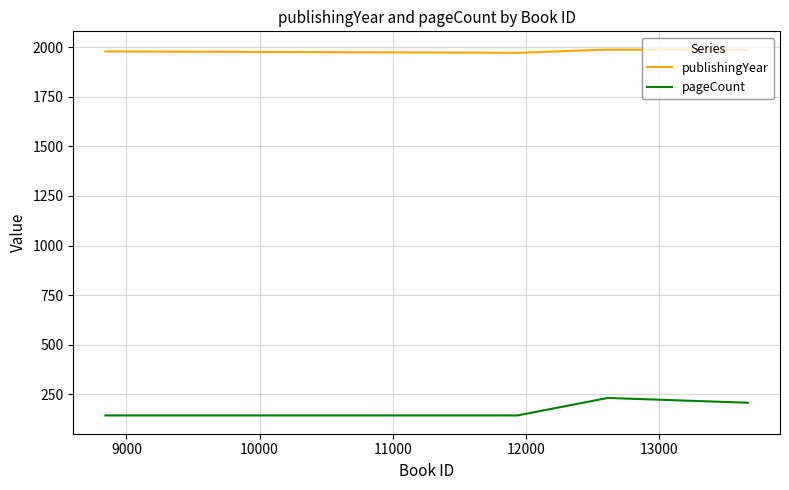

What is the difference between the second highest and minimum values in the pageCount series?

64